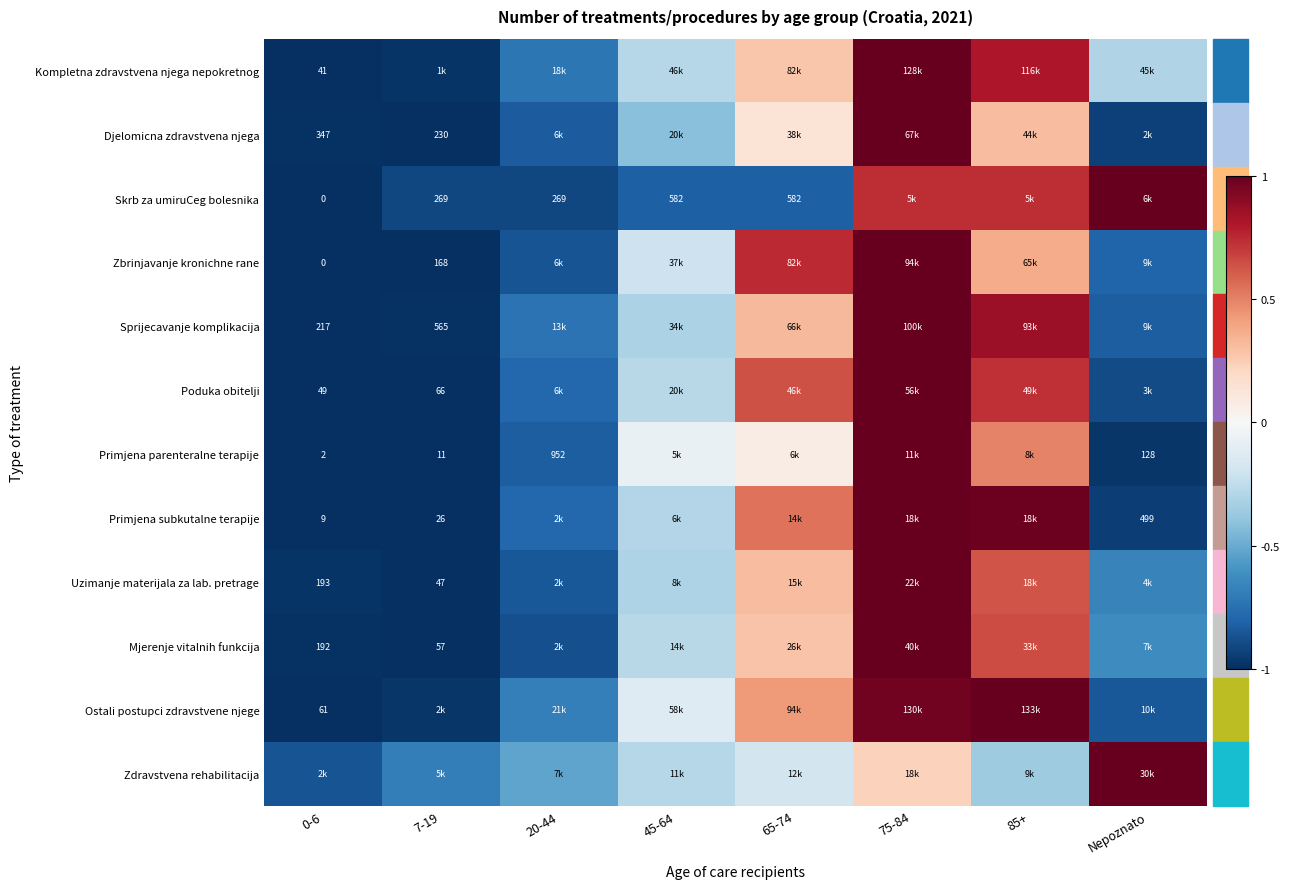

Is the value of Sprijecavanje komplikacija at 0-6 greater than the value of Zbrinjavanje kronichne rane at 7-19?

Yes